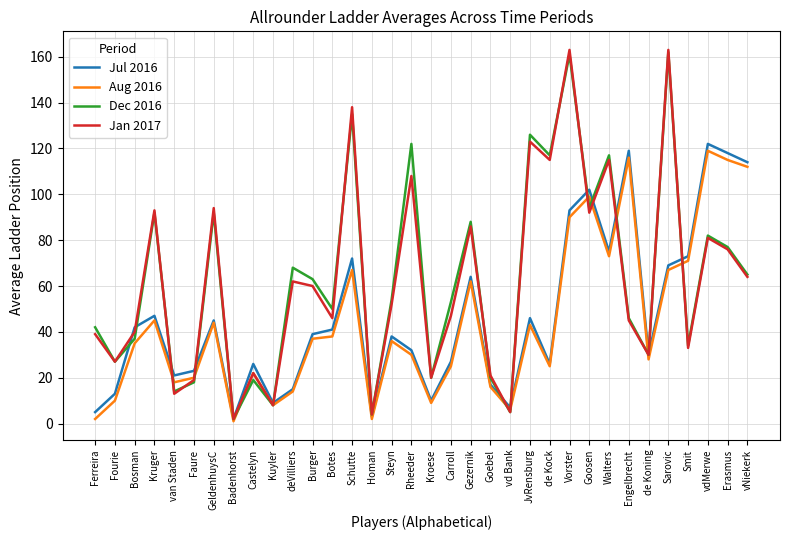

What are all the series names shown in the legend?

Jul 2016, Aug 2016, Dec 2016, Jan 2017